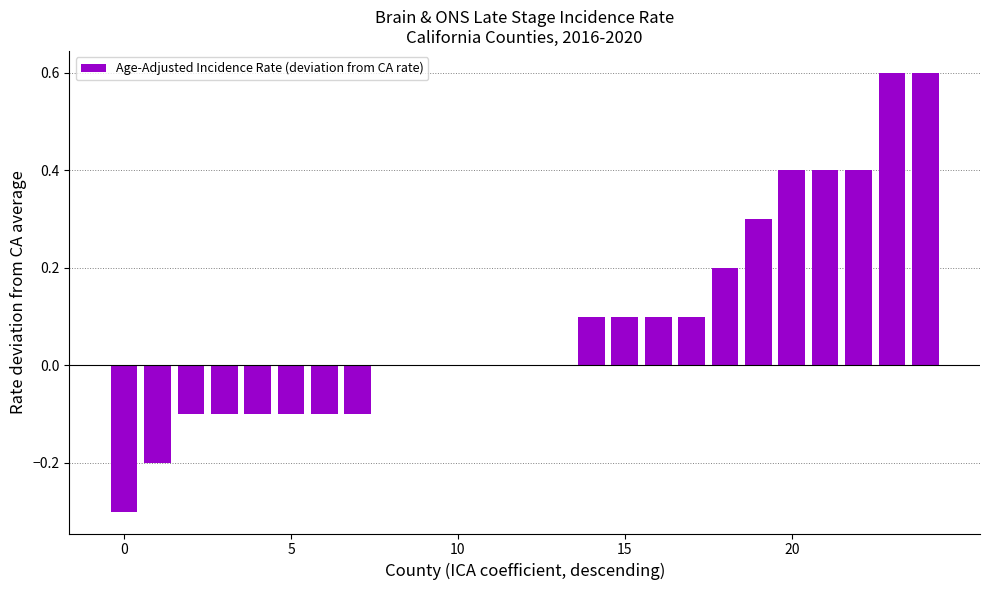

What is the greatest value displayed?

0.6